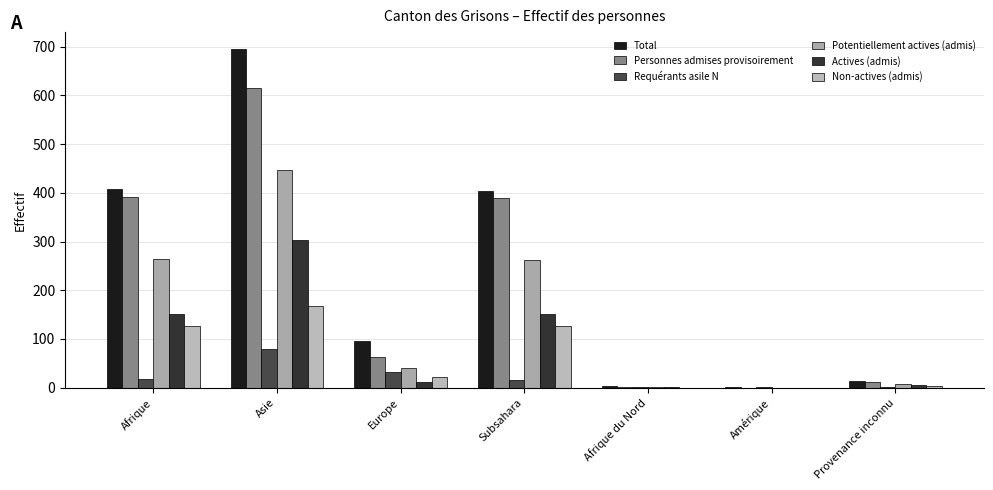

How many distinct data groups are displayed?

6